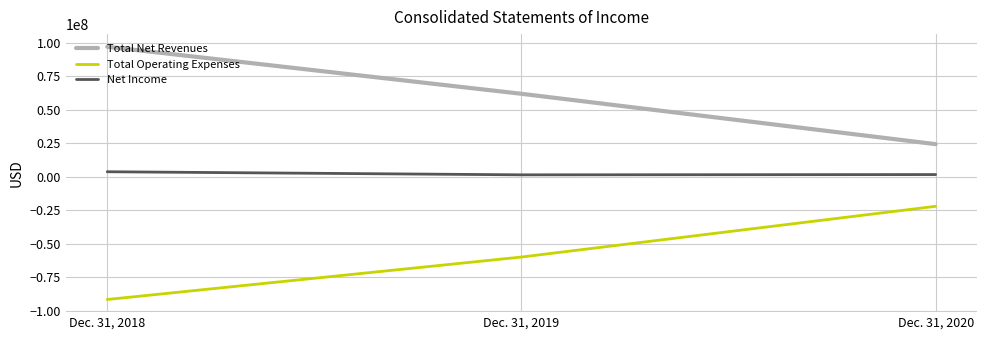

The value of Total Operating Expenses at Dec. 31, 2018 is -91766357. True or false?

True